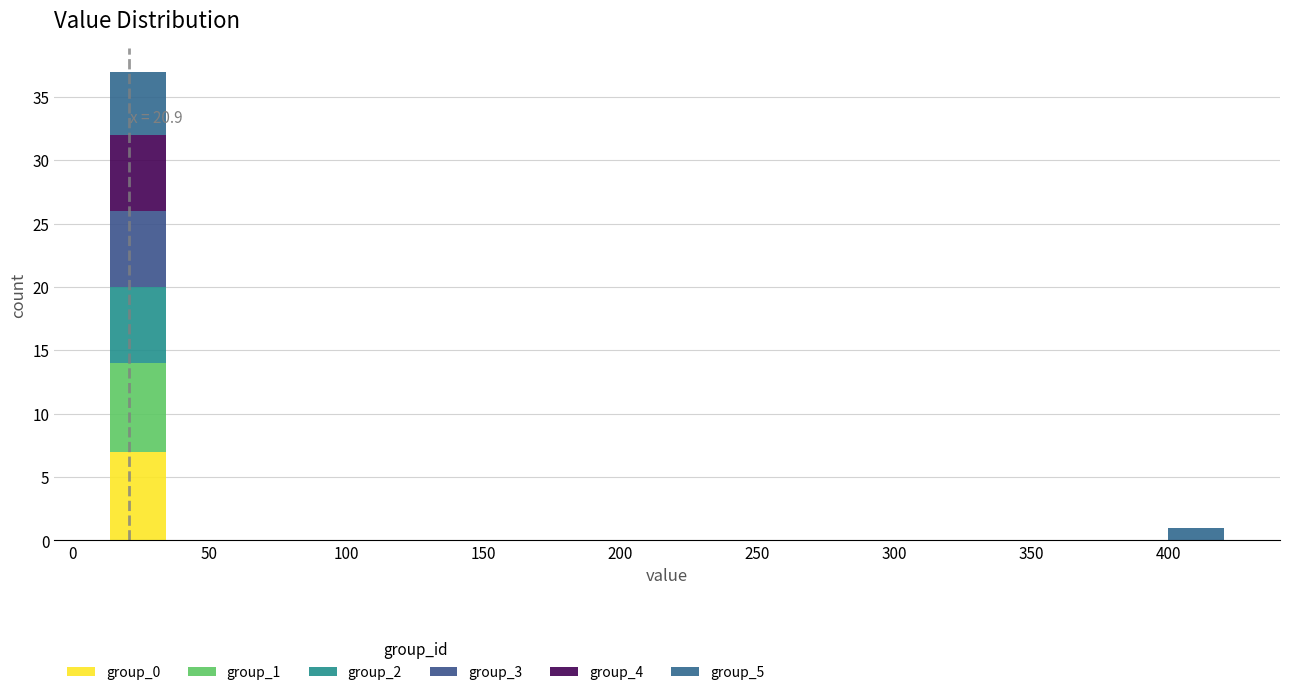

Which range on the x-axis has the tallest stacked bar (by total height)?

15 to 35